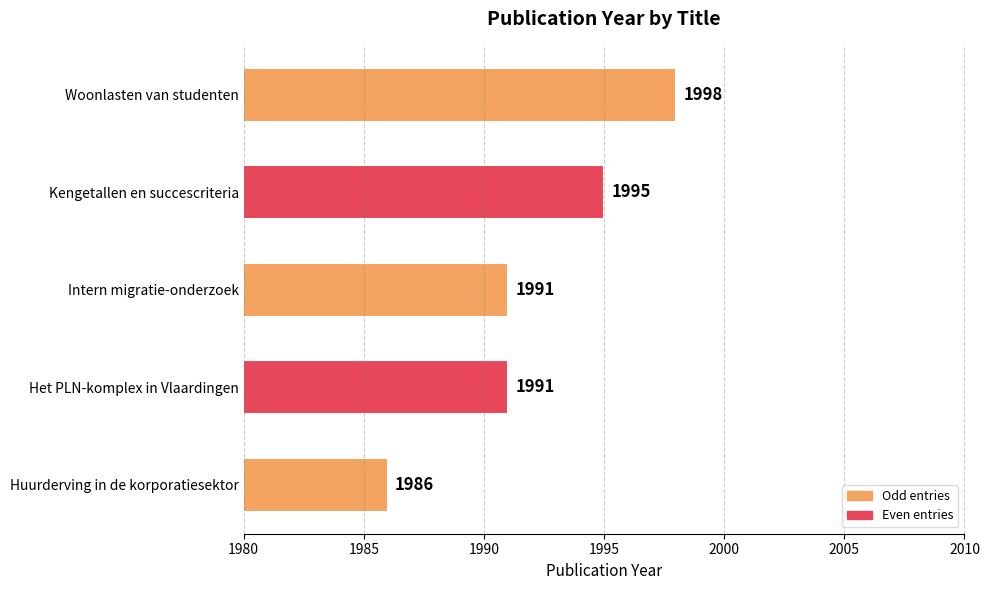

True or false: the data shows 1308 at Woonlasten van studenten.

False